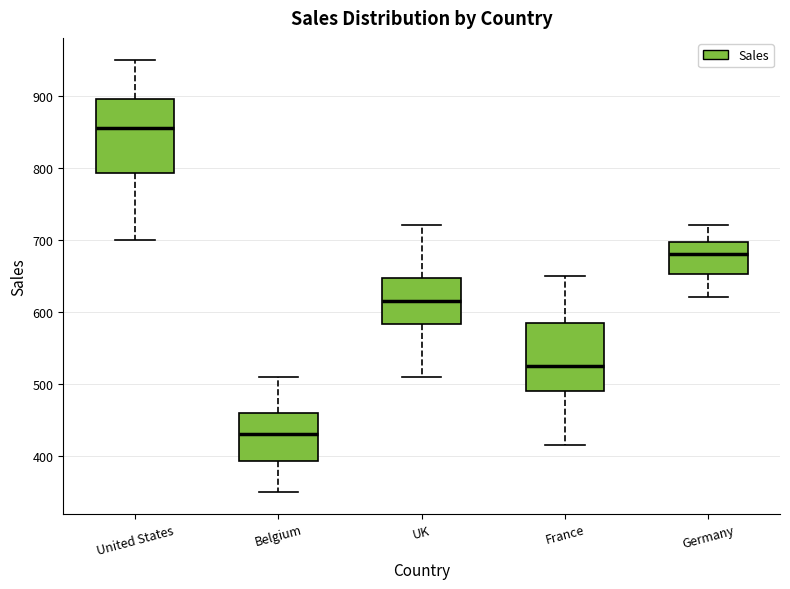

Where does the lower whisker of the box for Germany end on the y-axis? The values are not printed on the chart, so give them approximately, as read against the axis.

620